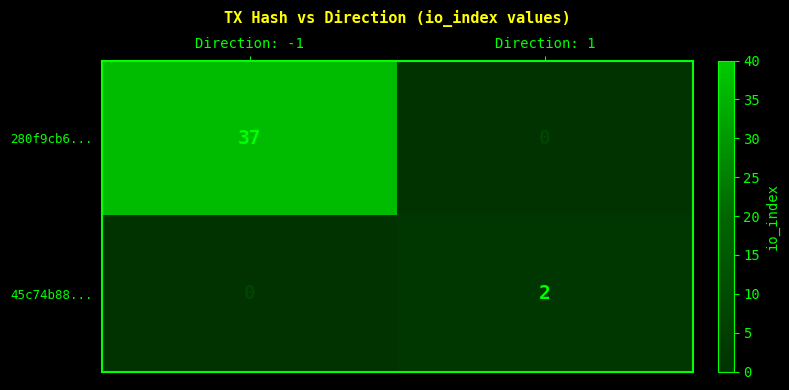

What is the greatest value displayed?

37